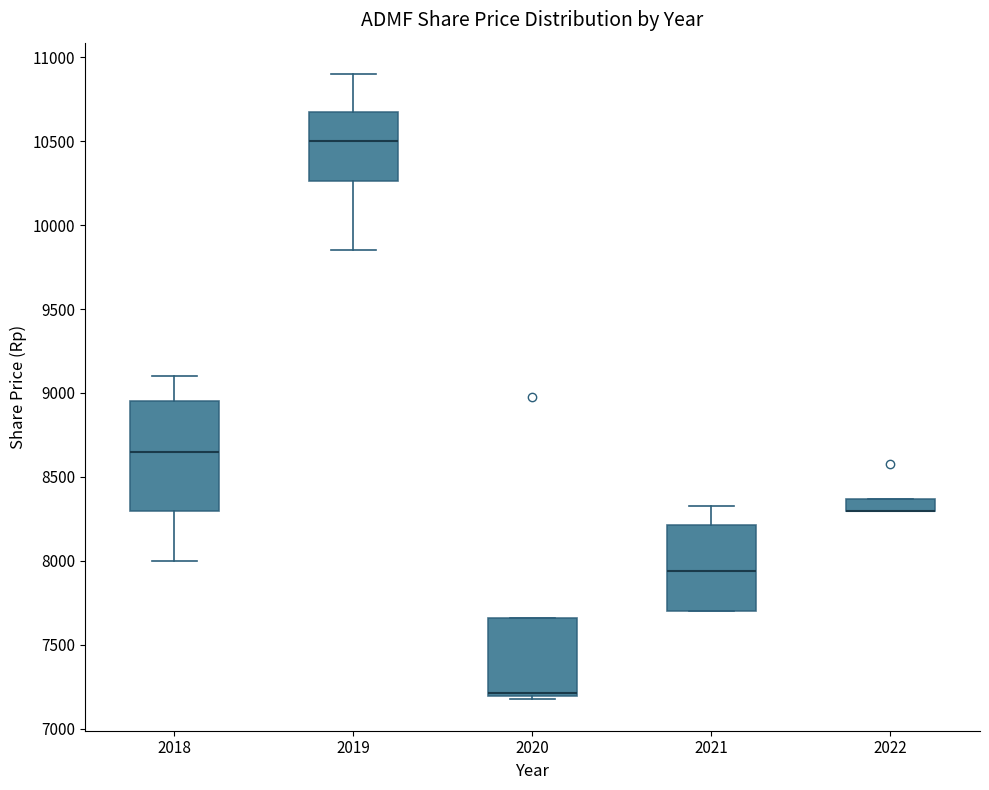

Comparing the boxes themselves (not the whiskers), which one is the tallest?

2018